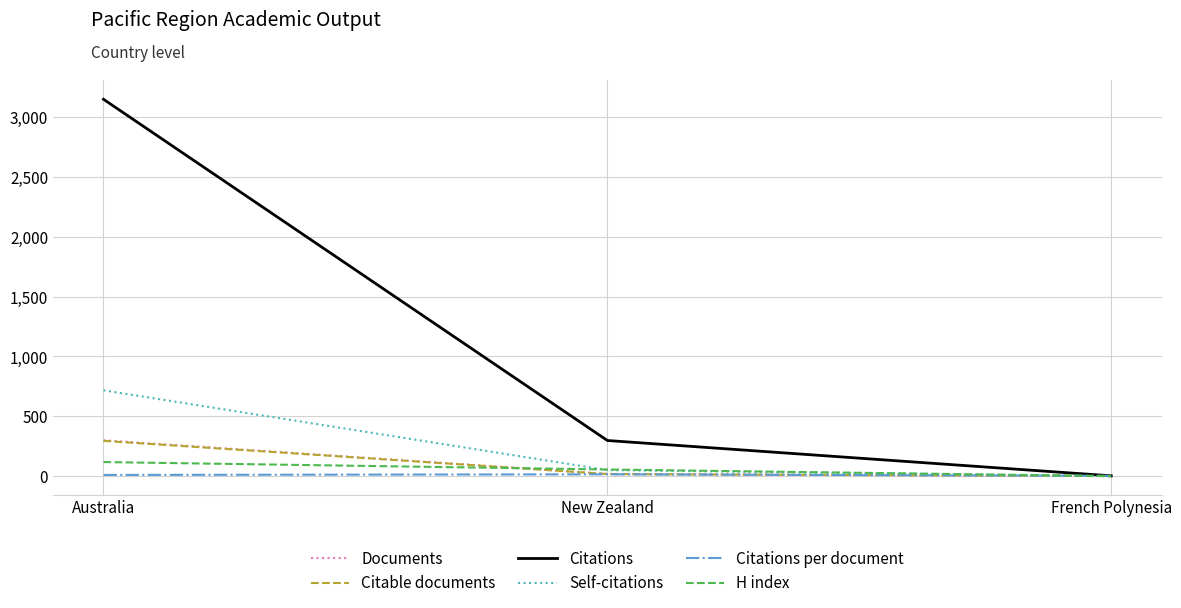

Which series has the largest range (max minus min)?

Citations